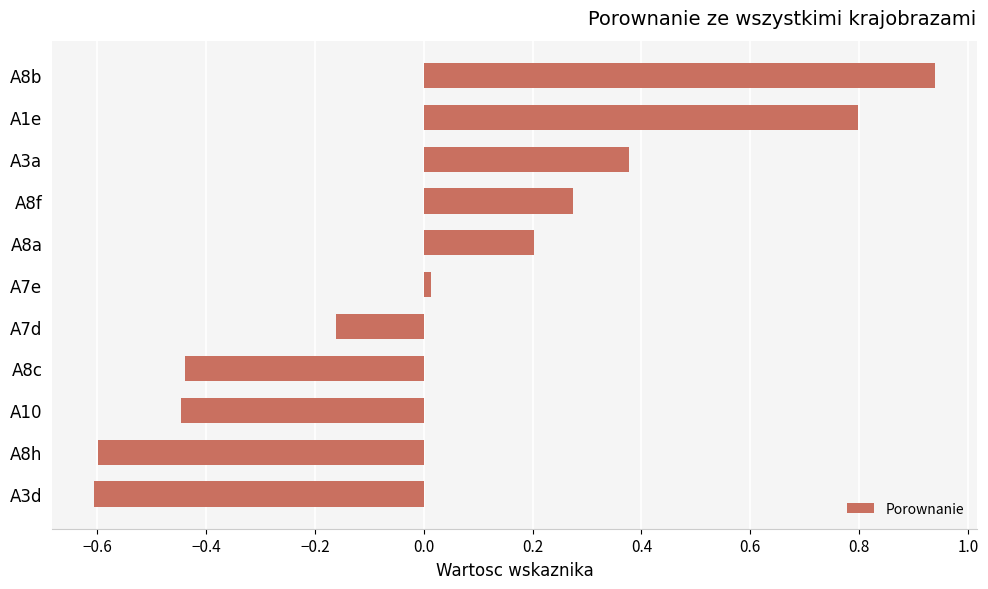

What is the sum of the values at A1e and A8a?

1.0